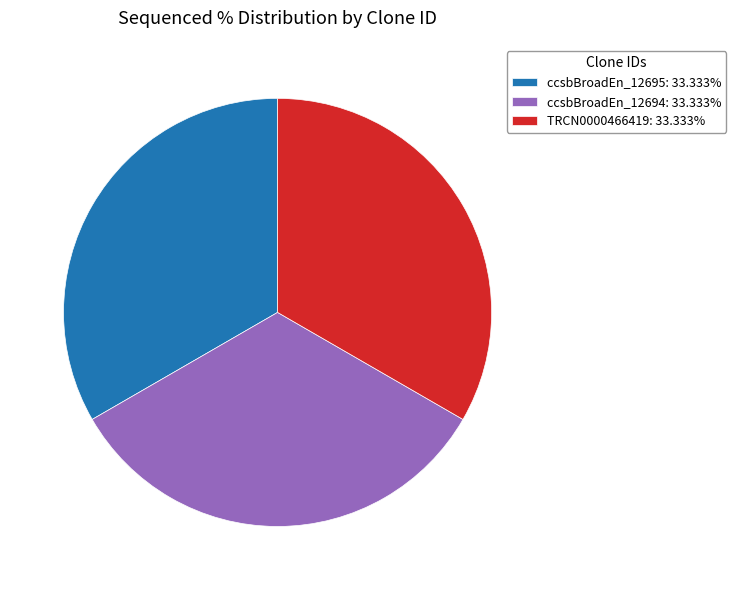

Do ccsbBroadEn_12694: 33.333% and TRCN0000466419: 33.333% together represent more than half of the pie?

Yes